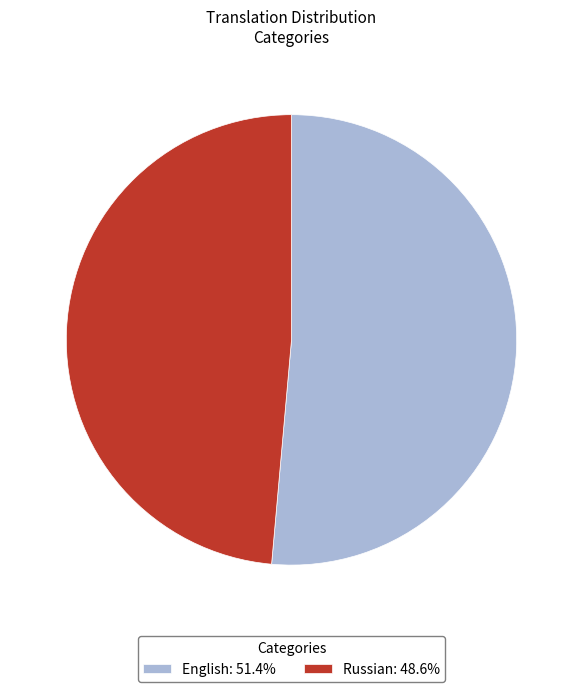

Approximately how many times larger is the value at Russian: 48.6% compared to English: 51.4%?

0.9